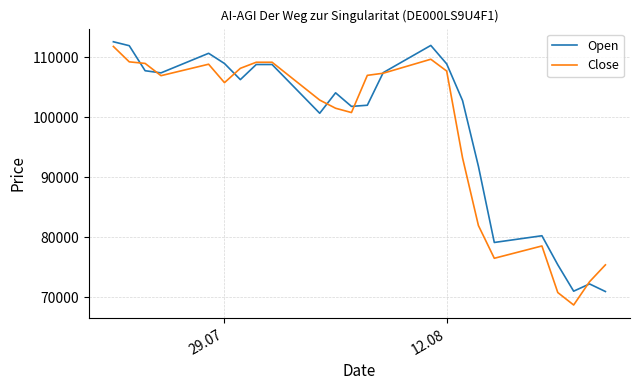

What is the lowest value of the Close series?

68671